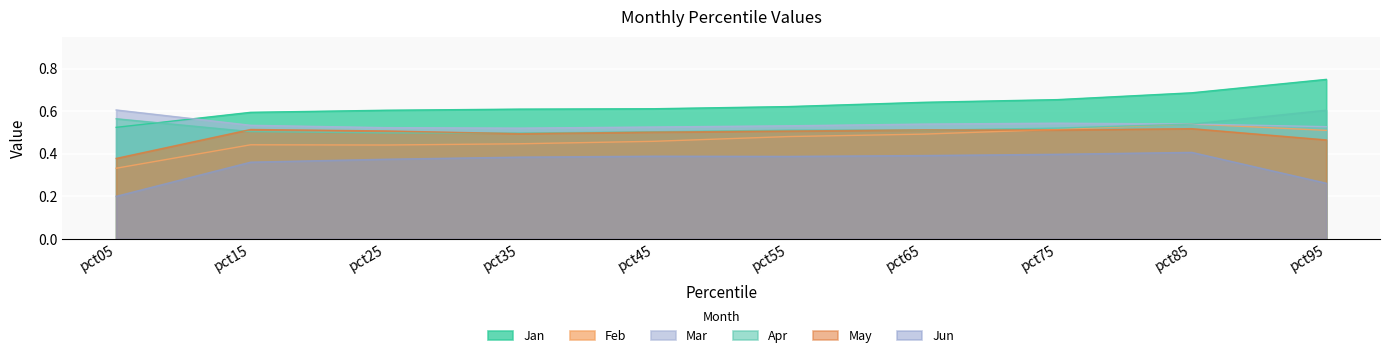

What is the value of the Jan point at the 2nd from the left?

0.6